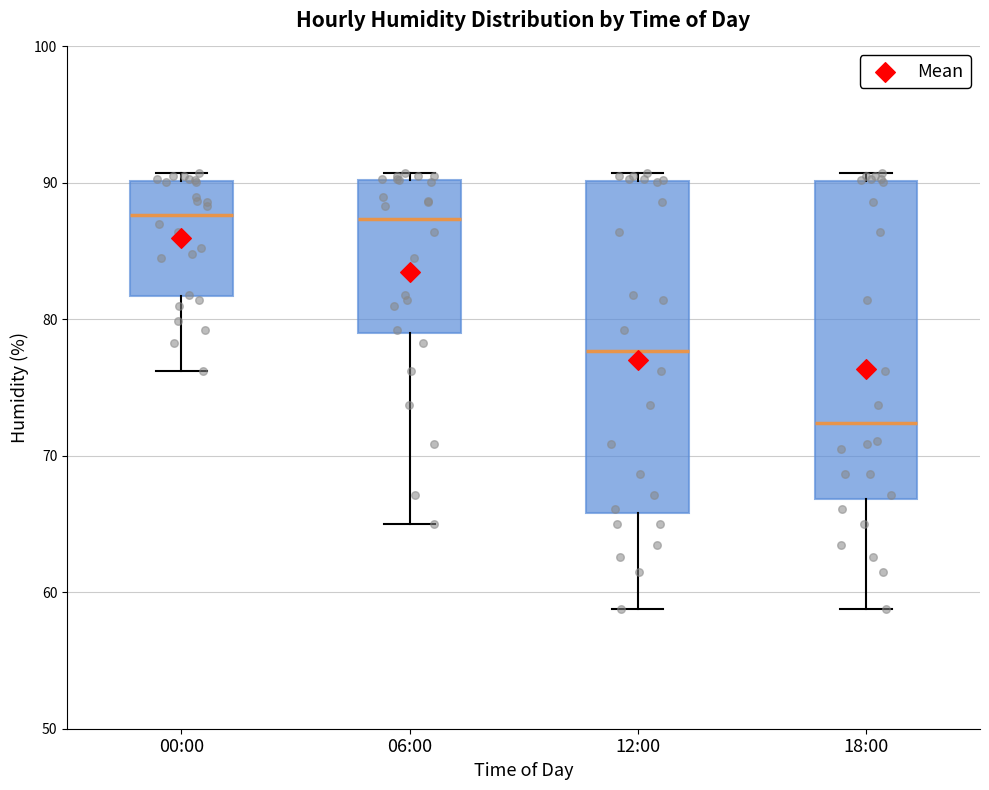

Reading left to right, transcribe this box plot: for each box, give where its median line is, the range the box spans, and where its two whiskers end, as read against the y-axis. The values are not printed on the chart, so give them approximately, as read against the axis.

00:00: median 88, box 82 to 90, whiskers 76 to 91
06:00: median 87, box 79 to 90, whiskers 65 to 91
12:00: median 78, box 66 to 90, whiskers 59 to 91
18:00: median 72, box 67 to 90, whiskers 59 to 91